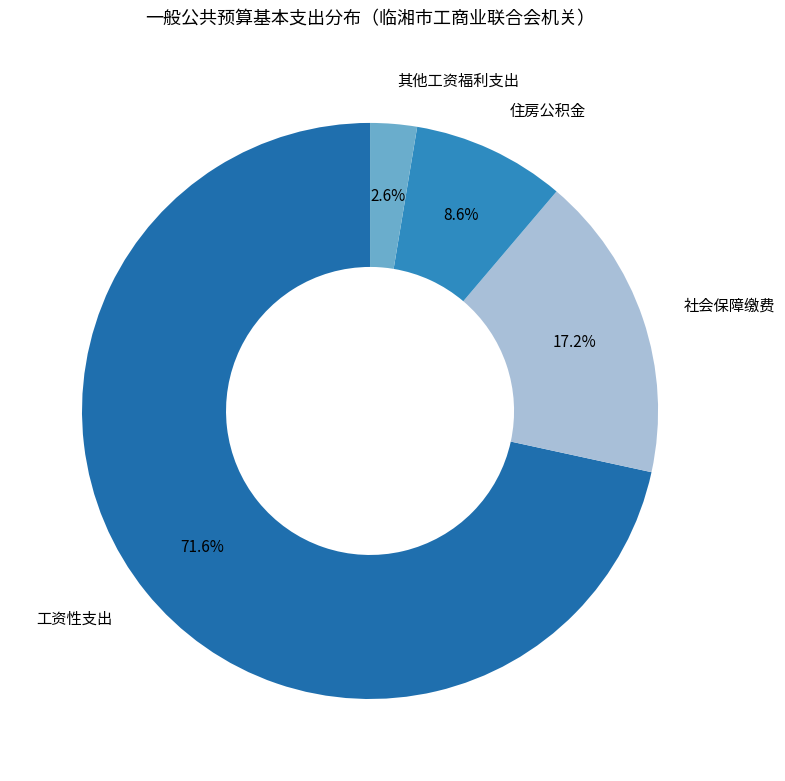

How much of the chart is everything except 社会保障缴费?

82.8%